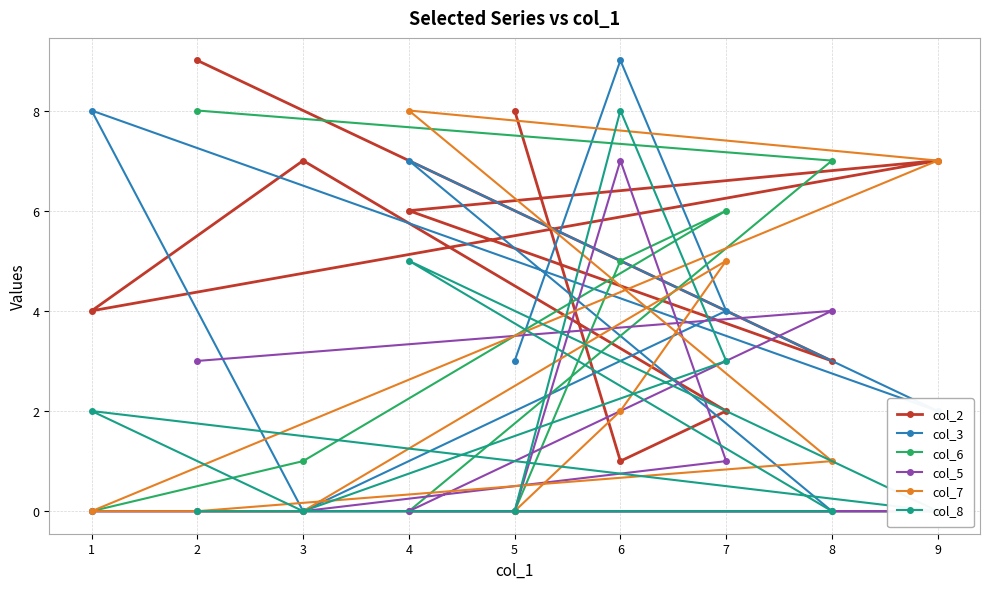

What is the total value across all series at 3?

8